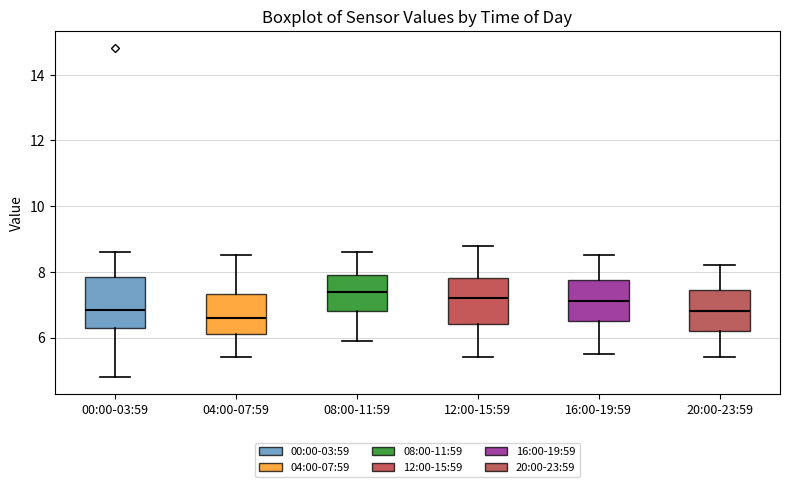

Where does the lower whisker of the box for 16:00-19:59 end on the y-axis? The values are not printed on the chart, so give them approximately, as read against the axis.

5.6